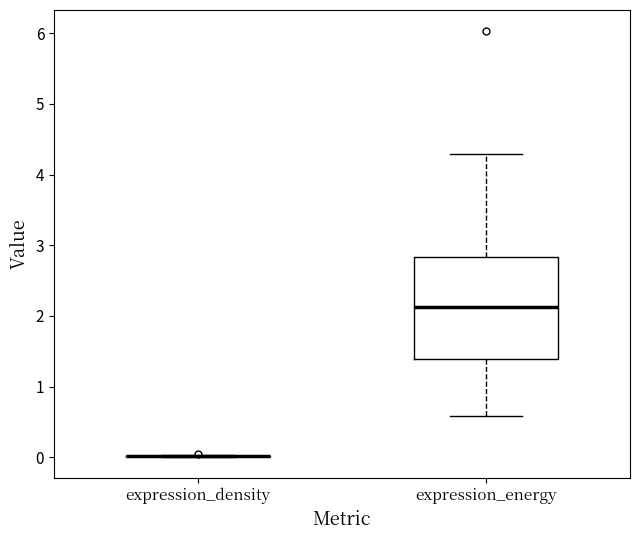

Reading left to right, transcribe this box plot: for each box, give where its median line is, the range the box spans, and where its two whiskers end, as read against the y-axis. The values are not printed on the chart, so give them approximately, as read against the axis.

expression_density: box collapsed to a line at 0.0, whiskers 0.0 to 0.0
expression_energy: median 2.1, box 1.4 to 2.8, whiskers 0.6 to 4.3